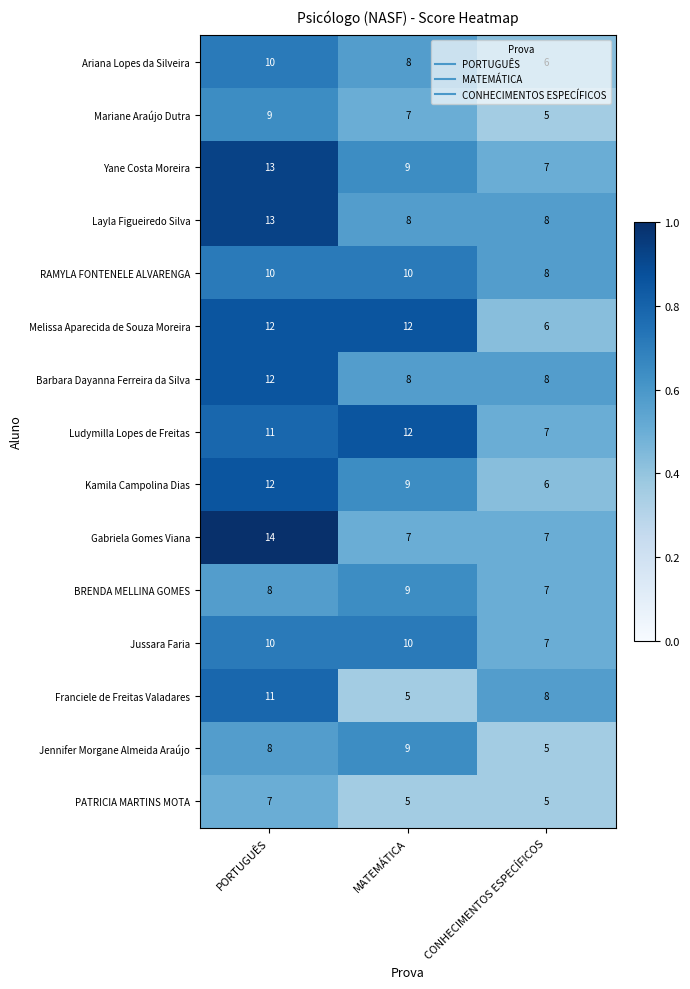

What is the sum of all Mariane Araújo Dutra values?

21